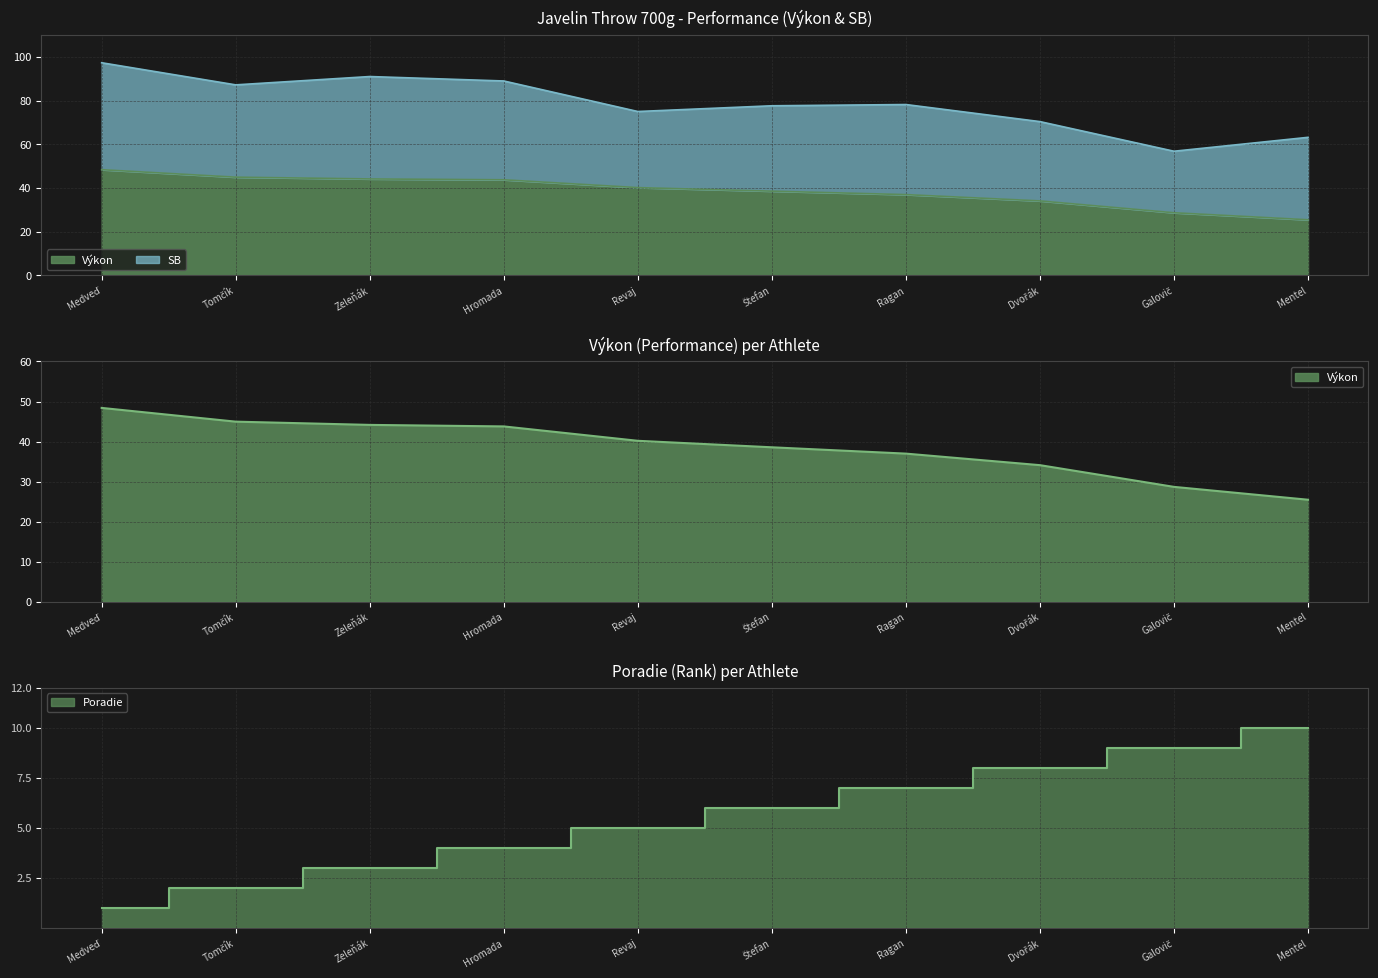

How many lines are shown in the chart?

2